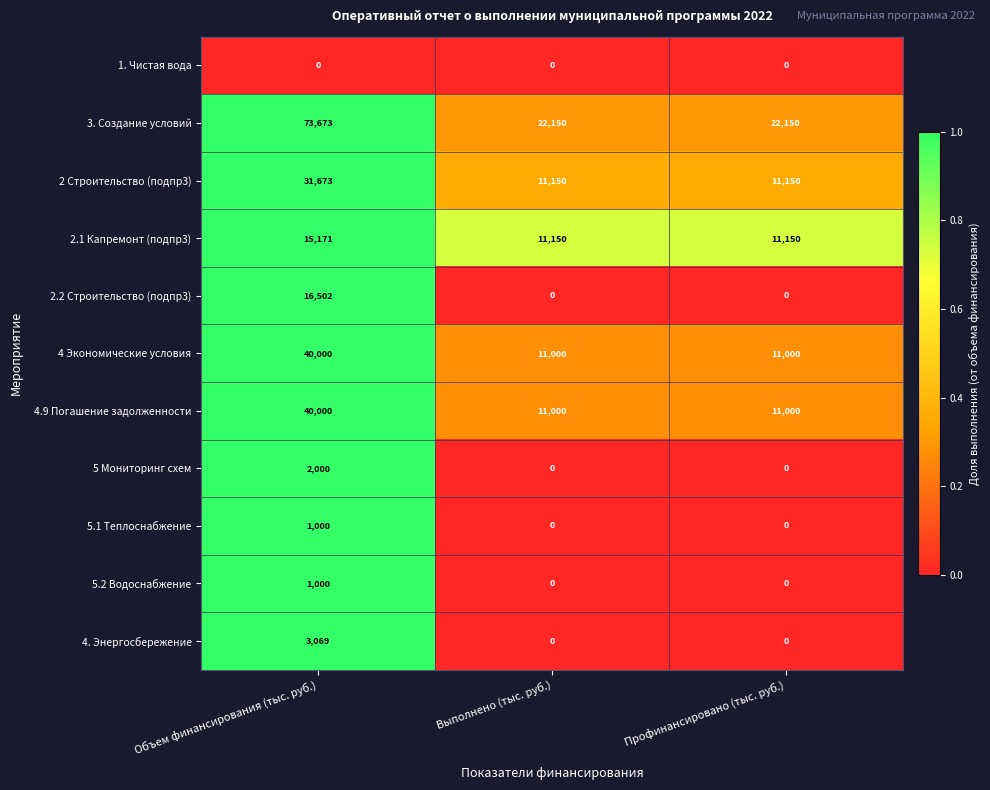

Which category has the highest value across all series?

Объем финансирования (тыс. руб.)